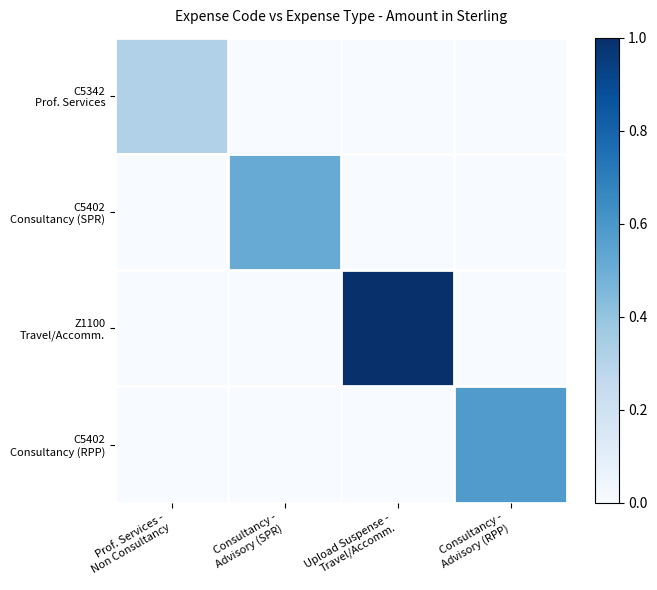

What is the difference between the C5342 Prof. Services values at Prof. Services - Non Consultancy and Consultancy - Advisory (SPR)?

0.3